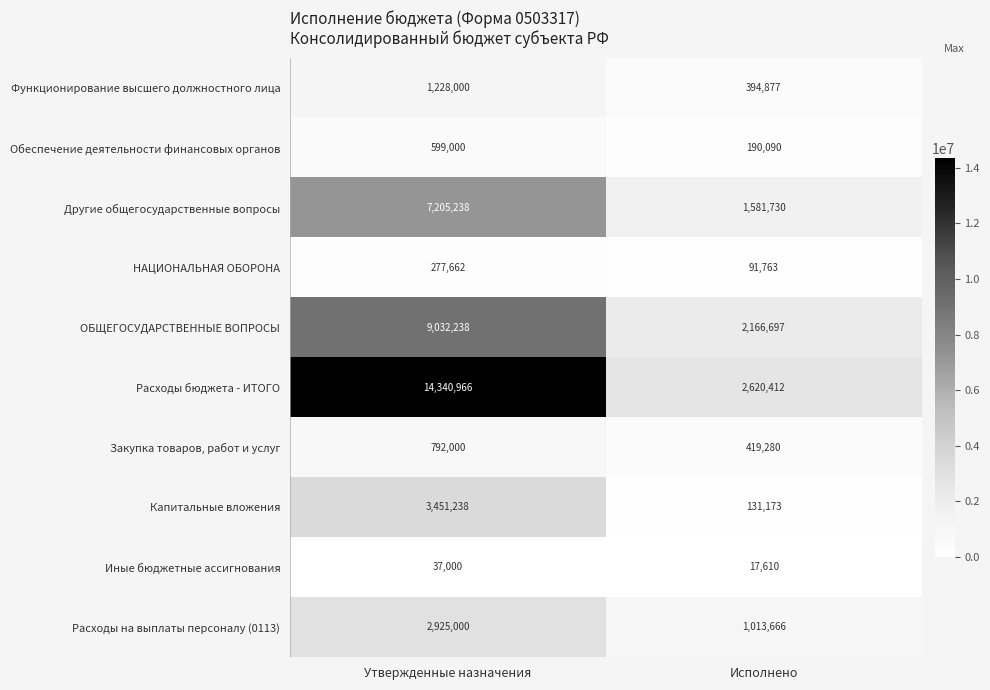

Rank the series by their maximum value, from highest to lowest.

Расходы бюджета - ИТОГО, ОБЩЕГОСУДАРСТВЕННЫЕ ВОПРОСЫ, Другие общегосударственные вопросы, Капитальные вложения, Расходы на выплаты персоналу (0113), Функционирование высшего должностного лица, Закупка товаров, работ и услуг, Обеспечение деятельности финансовых органов, НАЦИОНАЛЬНАЯ ОБОРОНА, Иные бюджетные ассигнования